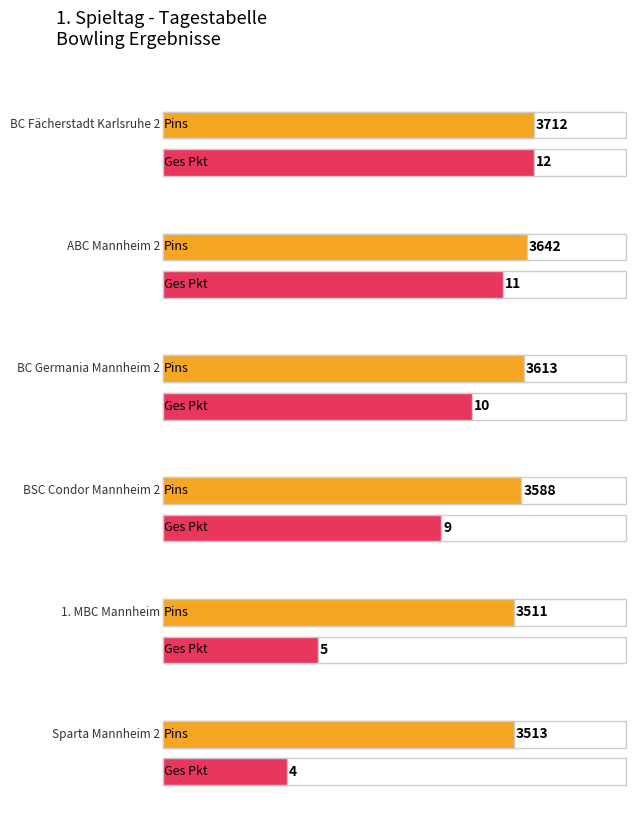

The value of Pins at 1. MBC Mannheim is 3511. True or false?

True